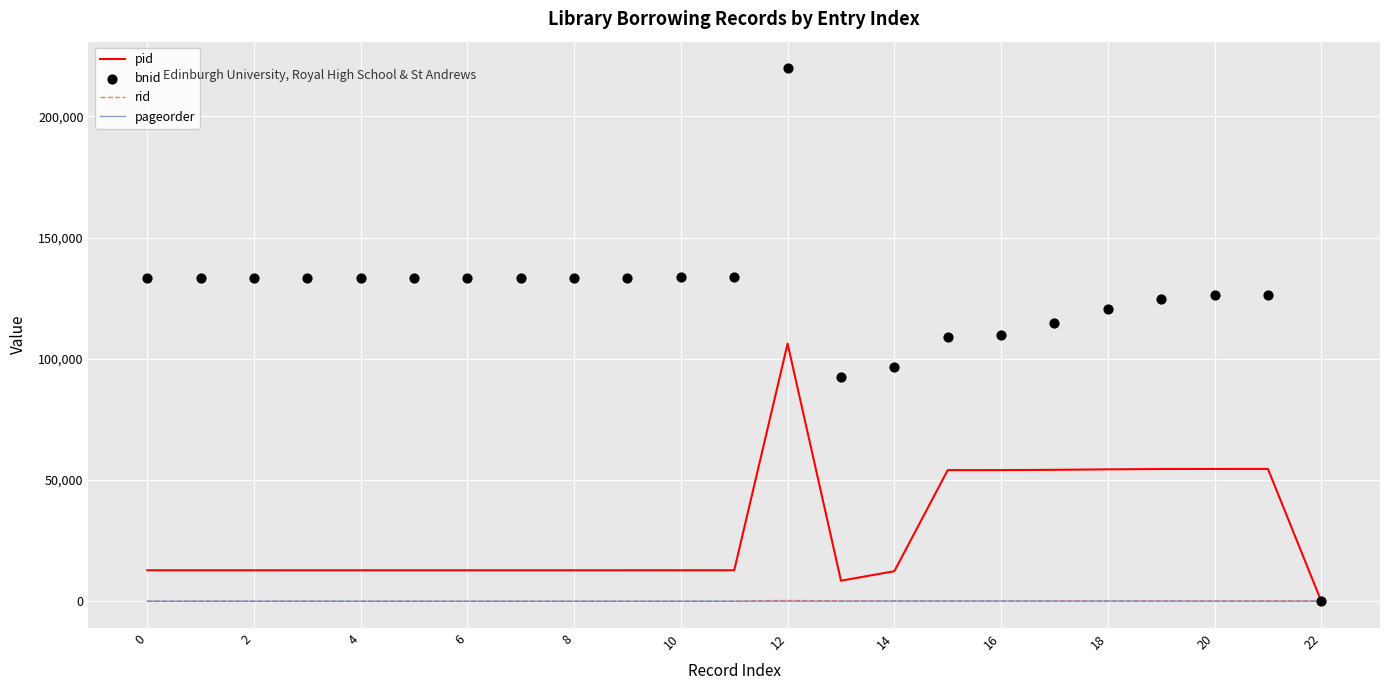

Which series reaches the minimum Y coordinate?

pid